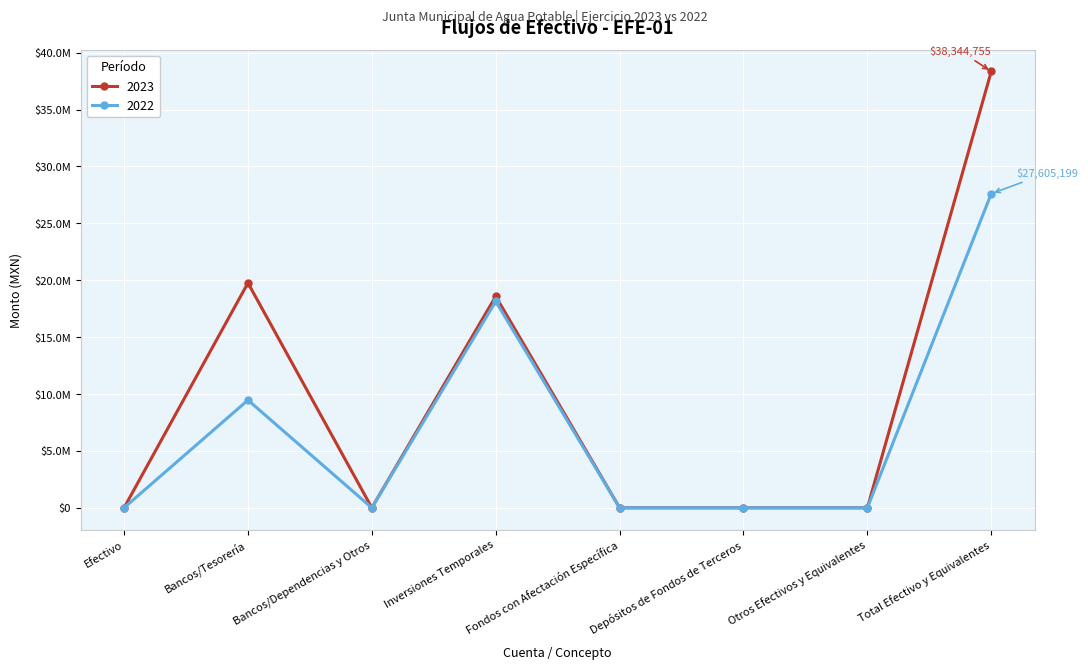

What is the label of the 6th point from the left?

Depósitos de Fondos de Terceros